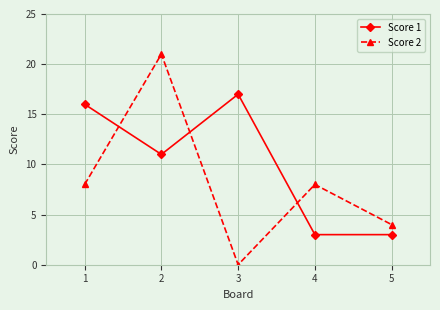

Is it true that Score 2 equals 4 at 5?

True